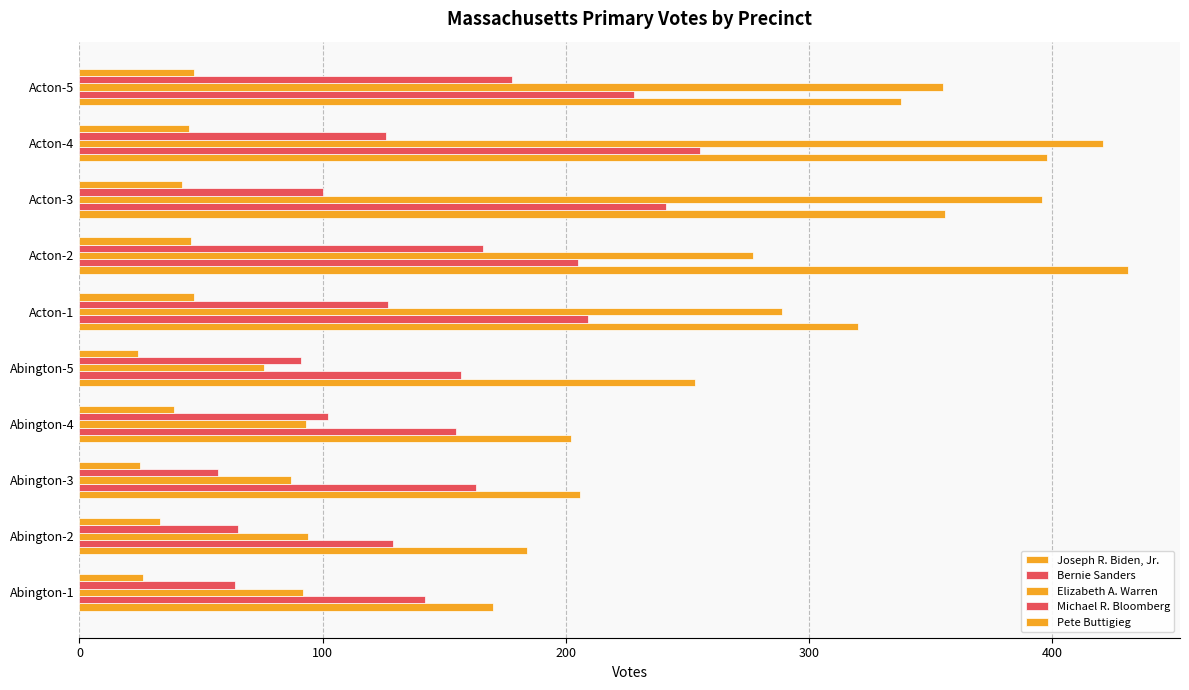

What is the average value of the Bernie Sanders series?

188